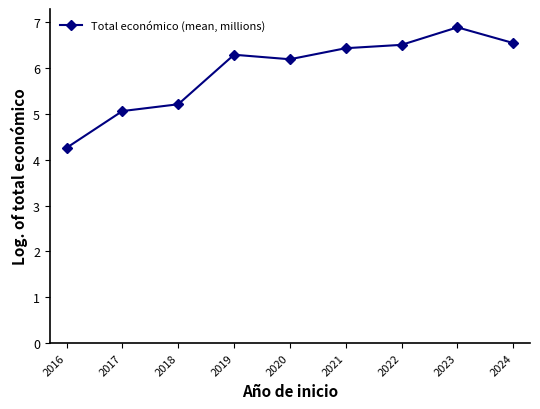

Which label corresponds to the largest value in the chart?

2023